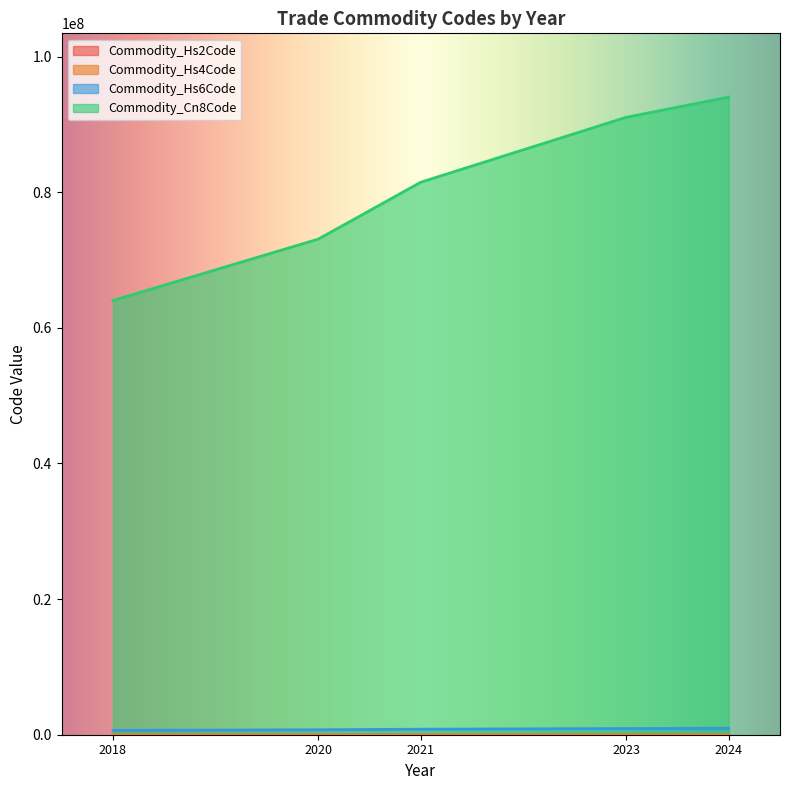

Which series has the largest range (max minus min)?

Commodity_Cn8Code